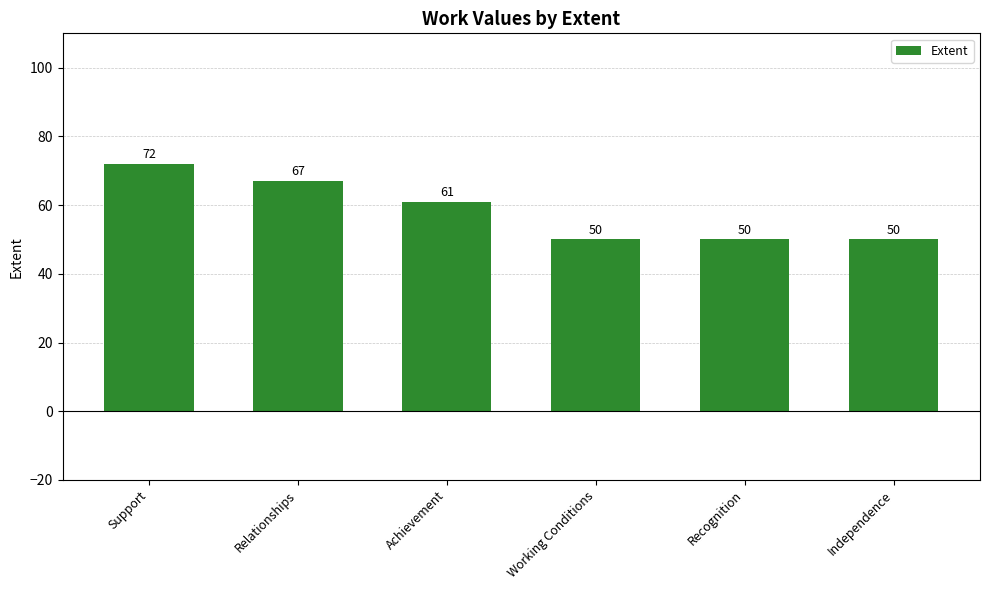

What is the average value?

58